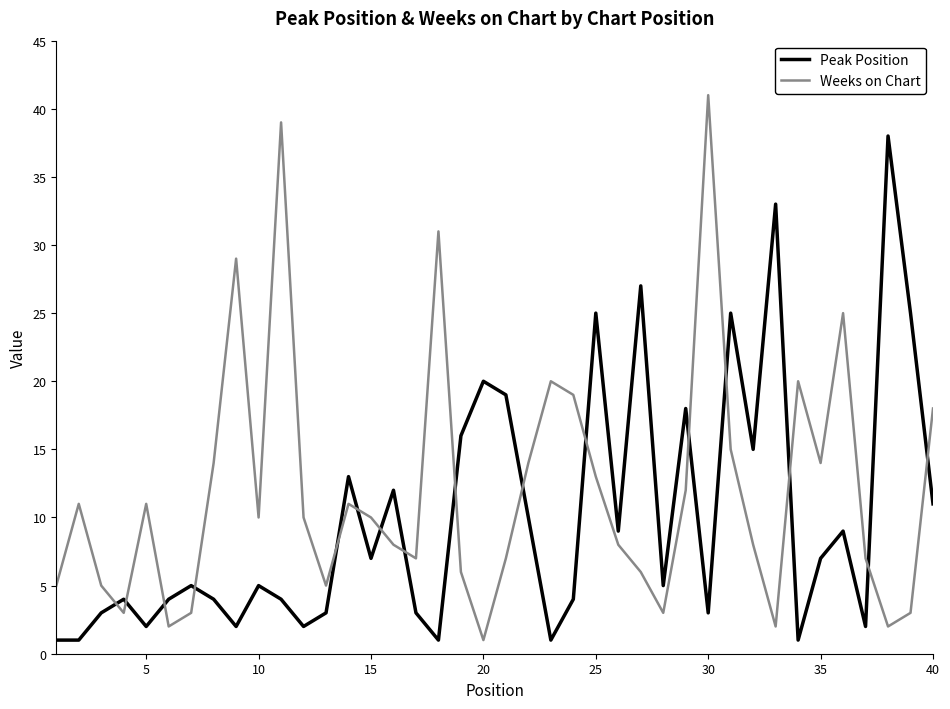

What is the greatest value displayed?

41